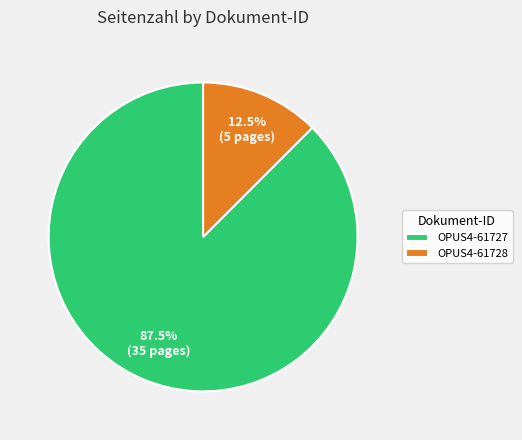

To the nearest percent, what is the difference between the largest and smallest slice percentages?

75%